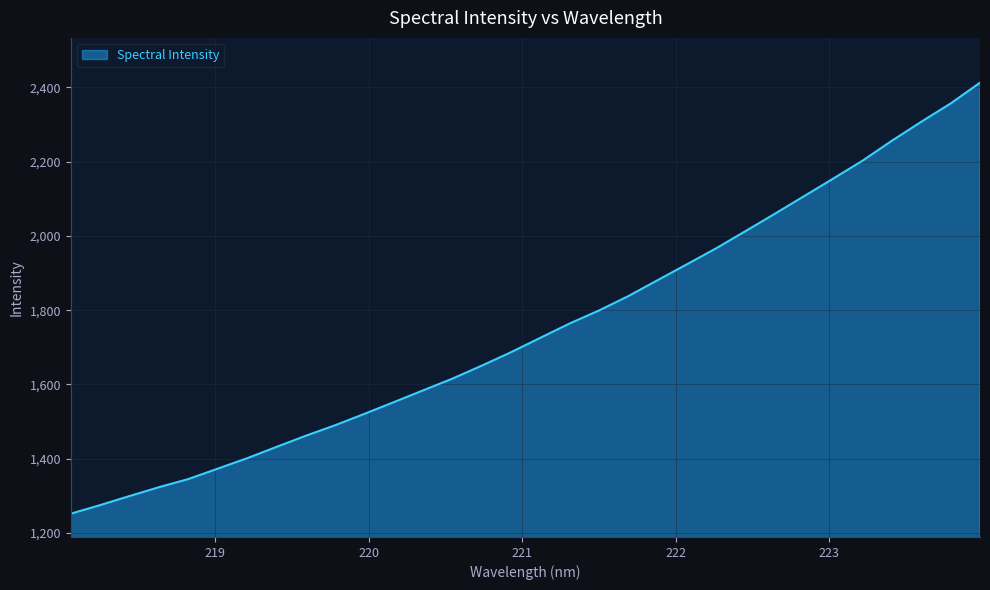

What is the sum of all values?

56029.8